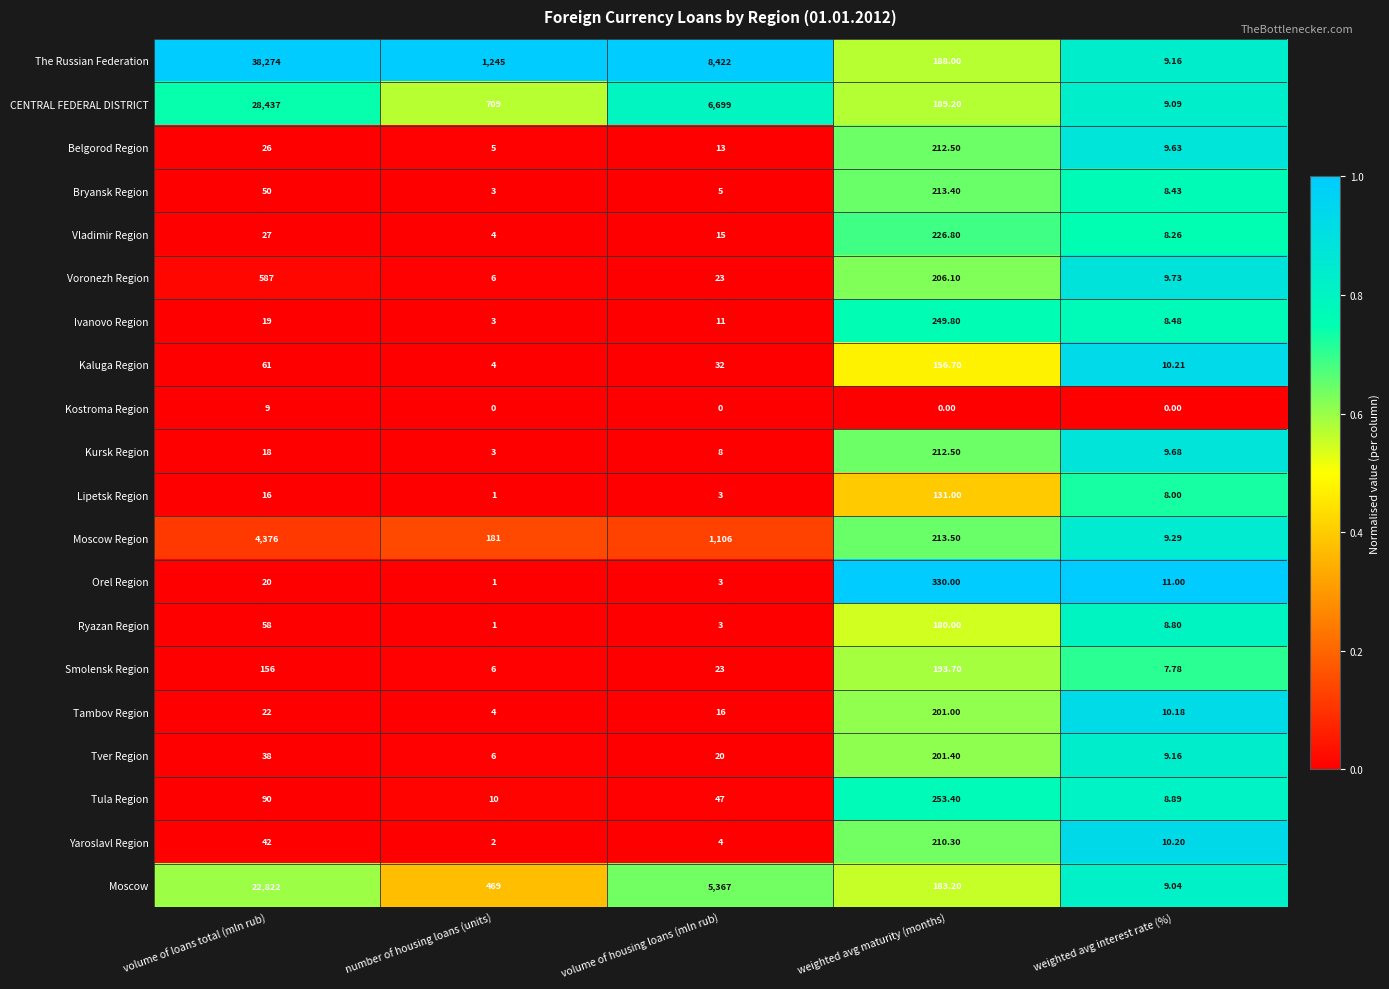

Where is Kursk Region nearest to the value 107?

volume of loans total (mln rub)